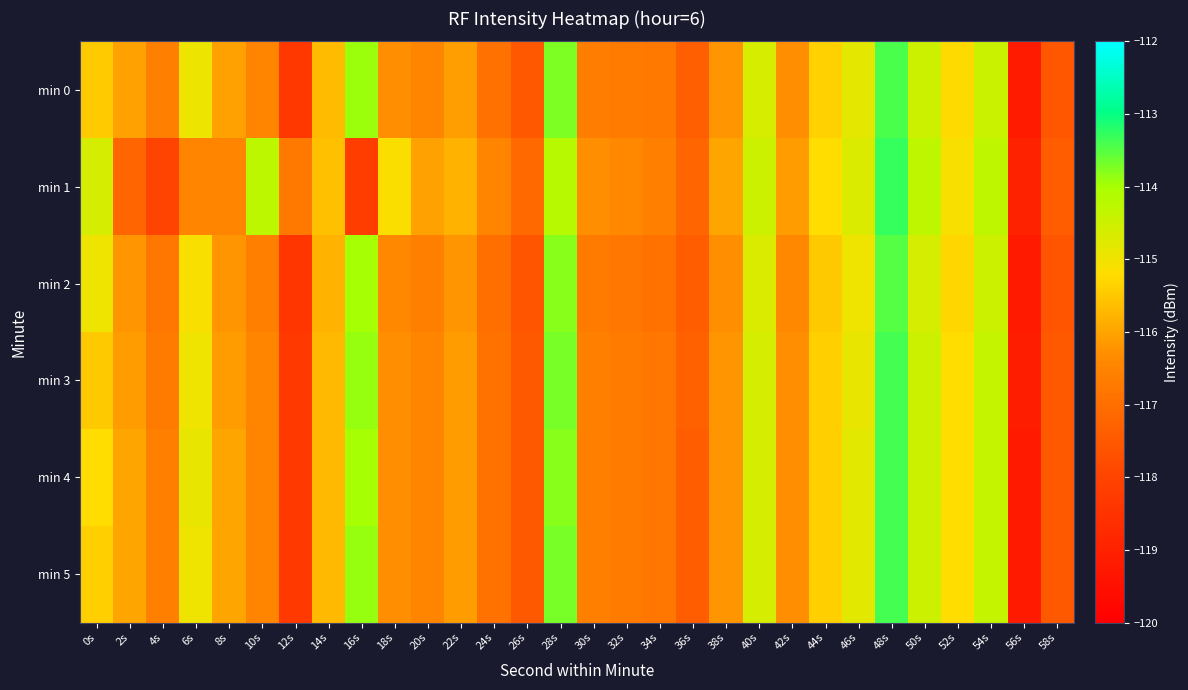

What is the spread (max minus min) of values at 6s?

1.6